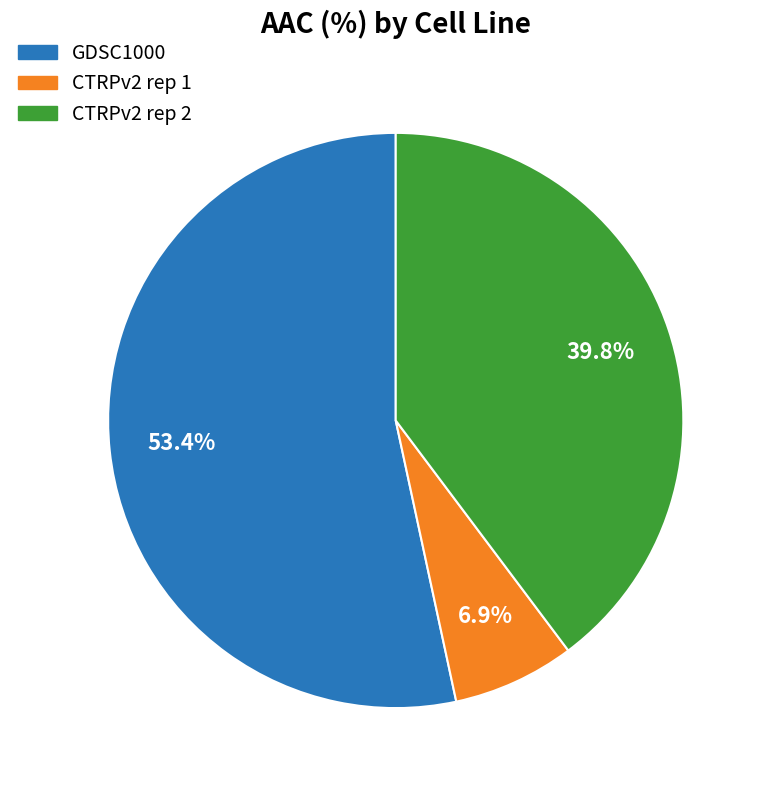

The CTRPv2 rep 1 slice represents 18% of the pie. True or false?

False